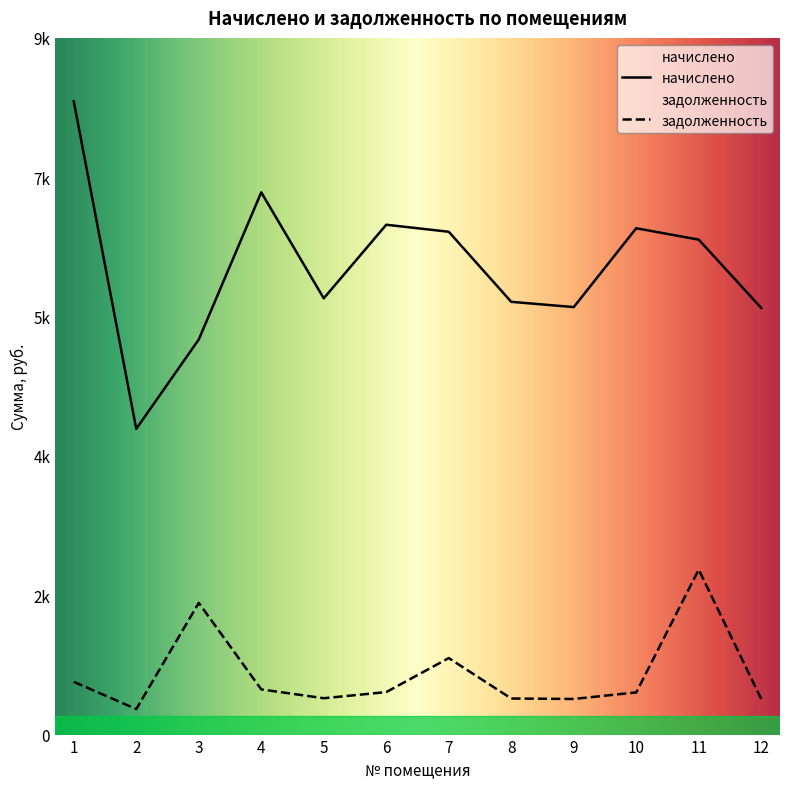

What value does the начислено series have at 9?

5557.3